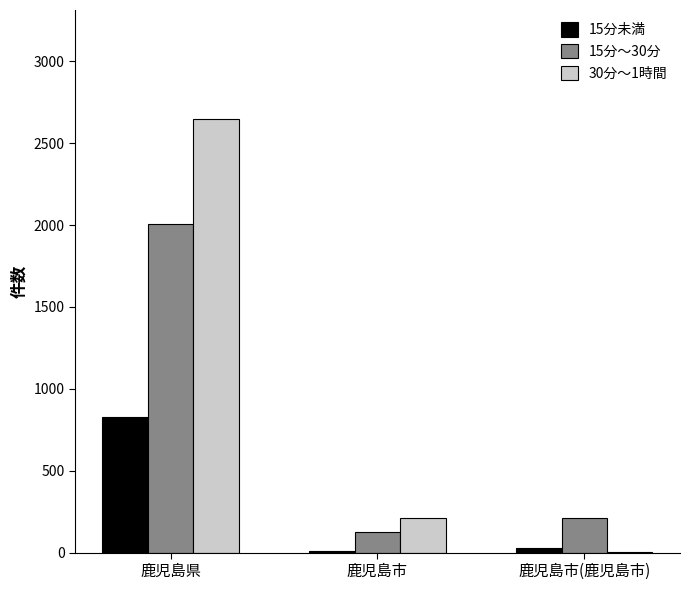

What is the sum of all 15分～30分 values?

2343